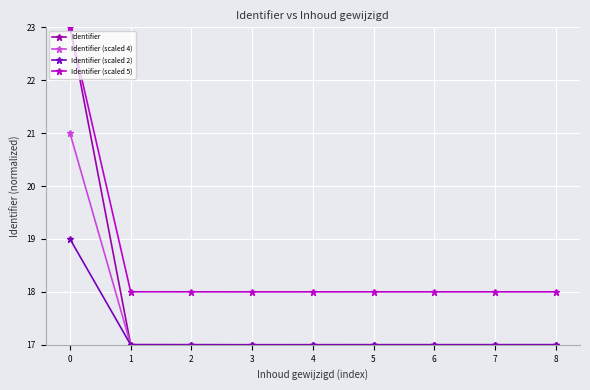

Which series has the largest range (max minus min)?

Identifier